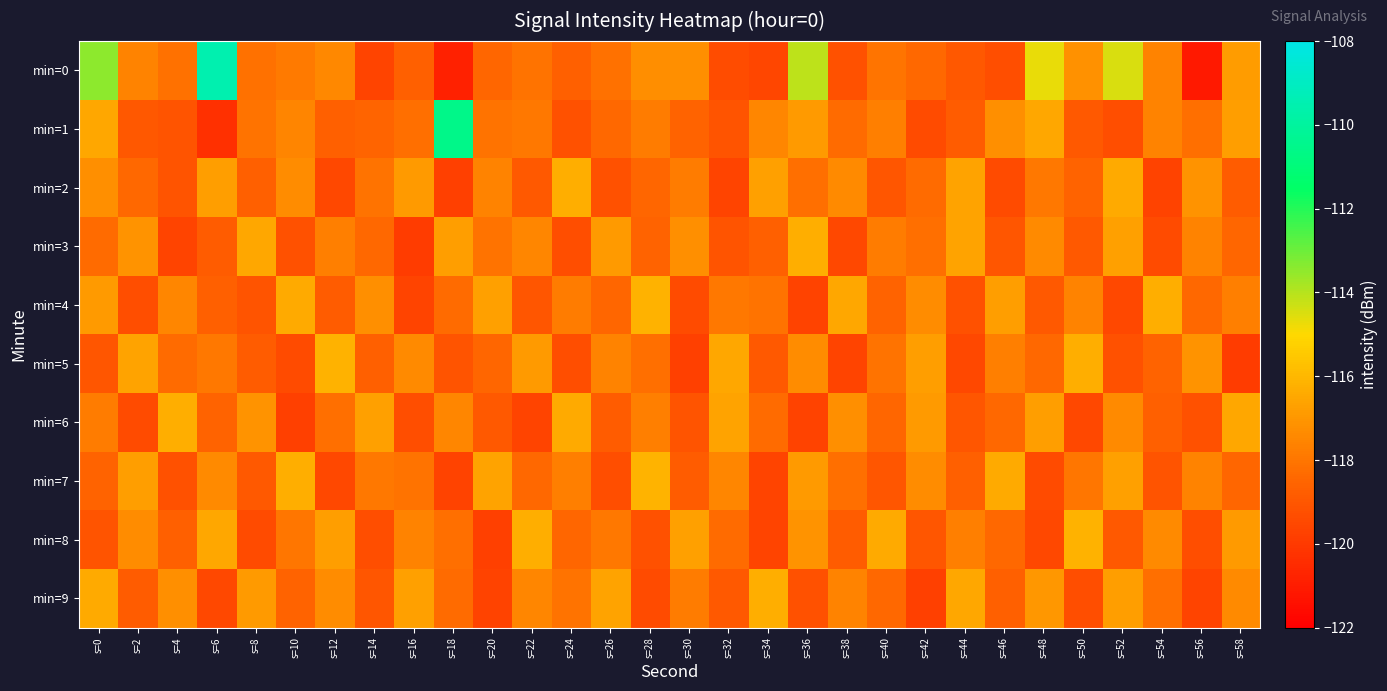

Reading left to right, transcribe all the data shown in this chart.

min=0: s=0=-113.5	s=2=-117.6	s=4=-118.2	s=6=-109.5	s=8=-118.2	s=10=-117.8	s=12=-117.4	s=14=-119.6	s=16=-118.7	s=18=-120.8	s=20=-118.5	s=22=-118.1	s=24=-118.7	s=26=-118.1	s=28=-117.2	s=30=-117.2	s=32=-119.4	s=34=-119.6	s=36=-114.1	s=38=-119.2	s=40=-118.0	s=42=-118.4	s=44=-118.9	s=46=-119.3	s=48=-114.7	s=50=-117.2	s=52=-114.5	s=54=-117.6	s=56=-121.1	s=58=-116.8
min=1: s=0=-116.5	s=2=-119.0	s=4=-119.1	s=6=-120.3	s=8=-118.1	s=10=-117.6	s=12=-118.7	s=14=-118.5	s=16=-118.2	s=18=-110.5	s=20=-118.1	s=22=-117.9	s=24=-119.2	s=26=-118.4	s=28=-117.8	s=30=-118.6	s=32=-119.1	s=34=-117.5	s=36=-116.9	s=38=-118.3	s=40=-117.7	s=42=-119.4	s=44=-118.8	s=46=-117.2	s=48=-116.5	s=50=-118.9	s=52=-119.3	s=54=-117.6	s=56=-118.2	s=58=-116.8
min=2: s=0=-117.2	s=2=-118.4	s=4=-119.1	s=6=-116.8	s=8=-118.7	s=10=-117.3	s=12=-119.5	s=14=-118.1	s=16=-116.9	s=18=-119.8	s=20=-117.6	s=22=-118.9	s=24=-116.3	s=26=-119.2	s=28=-118.5	s=30=-117.8	s=32=-119.6	s=34=-116.7	s=36=-118.2	s=38=-117.4	s=40=-119.0	s=42=-118.3	s=44=-116.6	s=46=-119.4	s=48=-117.9	s=50=-118.6	s=52=-116.4	s=54=-119.7	s=56=-117.1	s=58=-118.8
min=3: s=0=-118.3	s=2=-117.1	s=4=-119.6	s=6=-118.8	s=8=-116.5	s=10=-119.2	s=12=-117.7	s=14=-118.4	s=16=-119.9	s=18=-116.8	s=20=-118.1	s=22=-117.5	s=24=-119.3	s=26=-116.9	s=28=-118.6	s=30=-117.2	s=32=-119.1	s=34=-118.7	s=36=-116.3	s=38=-119.5	s=40=-117.8	s=42=-118.2	s=44=-116.6	s=46=-119.0	s=48=-117.4	s=50=-118.9	s=52=-116.7	s=54=-119.4	s=56=-117.6	s=58=-118.5
min=4: s=0=-116.9	s=2=-119.3	s=4=-117.5	s=6=-118.7	s=8=-119.1	s=10=-116.4	s=12=-118.8	s=14=-117.2	s=16=-119.6	s=18=-118.3	s=20=-116.7	s=22=-119.0	s=24=-117.8	s=26=-118.5	s=28=-116.2	s=30=-119.4	s=32=-117.9	s=34=-118.1	s=36=-119.7	s=38=-116.5	s=40=-118.6	s=42=-117.3	s=44=-119.2	s=46=-116.8	s=48=-118.9	s=50=-117.6	s=52=-119.5	s=54=-116.3	s=56=-118.4	s=58=-117.7
min=5: s=0=-119.0	s=2=-116.6	s=4=-118.3	s=6=-117.9	s=8=-118.8	s=10=-119.4	s=12=-116.2	s=14=-118.7	s=16=-117.4	s=18=-119.1	s=20=-118.5	s=22=-116.9	s=24=-119.3	s=26=-117.6	s=28=-118.2	s=30=-119.8	s=32=-116.5	s=34=-118.9	s=36=-117.3	s=38=-119.6	s=40=-118.1	s=42=-116.8	s=44=-119.5	s=46=-117.7	s=48=-118.4	s=50=-116.3	s=52=-119.2	s=54=-118.6	s=56=-117.1	s=58=-119.9
min=6: s=0=-117.8	s=2=-119.4	s=4=-116.3	s=6=-118.6	s=8=-117.1	s=10=-119.8	s=12=-118.2	s=14=-116.7	s=16=-119.3	s=18=-117.5	s=20=-118.9	s=22=-119.6	s=24=-116.4	s=26=-118.8	s=28=-117.7	s=30=-119.1	s=32=-116.6	s=34=-118.3	s=36=-119.7	s=38=-117.2	s=40=-118.5	s=42=-116.9	s=44=-119.0	s=46=-118.4	s=48=-116.8	s=50=-119.5	s=52=-117.4	s=54=-118.7	s=56=-119.2	s=58=-116.5
min=7: s=0=-118.6	s=2=-116.8	s=4=-119.2	s=6=-117.4	s=8=-118.9	s=10=-116.3	s=12=-119.5	s=14=-117.9	s=16=-118.1	s=18=-119.7	s=20=-116.6	s=22=-118.4	s=24=-117.7	s=26=-119.3	s=28=-116.1	s=30=-118.8	s=32=-117.5	s=34=-119.6	s=36=-116.9	s=38=-118.2	s=40=-119.0	s=42=-117.3	s=44=-118.7	s=46=-116.4	s=48=-119.4	s=50=-118.0	s=52=-116.7	s=54=-119.1	s=56=-117.6	s=58=-118.5
min=8: s=0=-119.1	s=2=-117.3	s=4=-118.7	s=6=-116.5	s=8=-119.4	s=10=-118.0	s=12=-116.8	s=14=-119.3	s=16=-117.6	s=18=-118.2	s=20=-119.8	s=22=-116.3	s=24=-118.5	s=26=-117.9	s=28=-119.2	s=30=-116.7	s=32=-118.3	s=34=-119.6	s=36=-117.1	s=38=-118.8	s=40=-116.4	s=42=-119.0	s=44=-117.7	s=46=-118.4	s=48=-119.5	s=50=-116.2	s=52=-118.9	s=54=-117.4	s=56=-119.3	s=58=-116.9
min=9: s=0=-116.4	s=2=-118.8	s=4=-117.2	s=6=-119.5	s=8=-116.9	s=10=-118.6	s=12=-117.3	s=14=-119.0	s=16=-116.7	s=18=-118.3	s=20=-119.7	s=22=-117.5	s=24=-118.1	s=26=-116.6	s=28=-119.4	s=30=-117.8	s=32=-118.9	s=34=-116.3	s=36=-119.2	s=38=-117.6	s=40=-118.4	s=42=-119.8	s=44=-116.5	s=46=-118.7	s=48=-117.0	s=50=-119.3	s=52=-116.8	s=54=-118.2	s=56=-119.6	s=58=-117.4